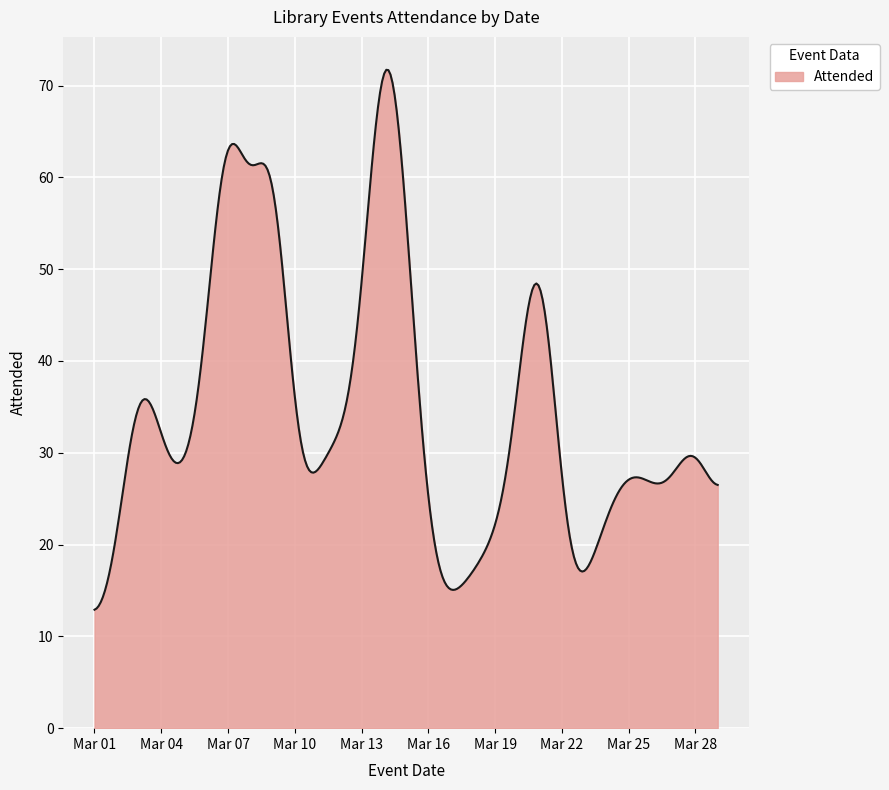

What is the smallest value displayed?

12.9